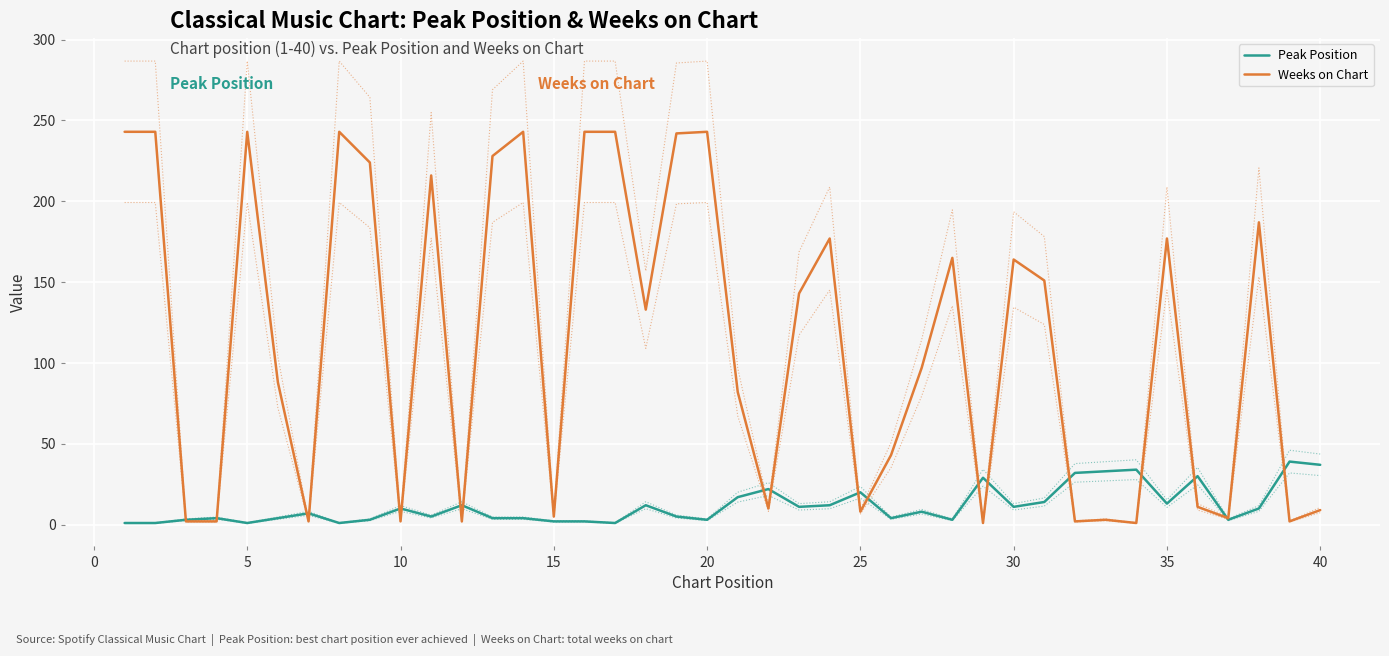

After their last crossing, which series has the higher values: Weeks on Chart or Peak Position?

Peak Position